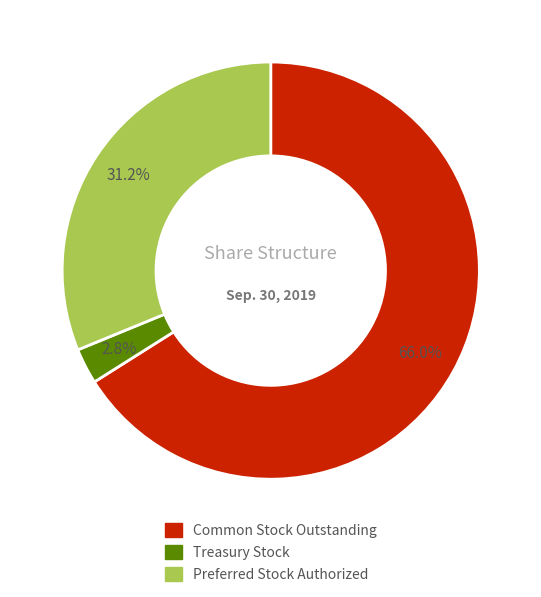

Which category accounts for the majority?

Common Stock Outstanding